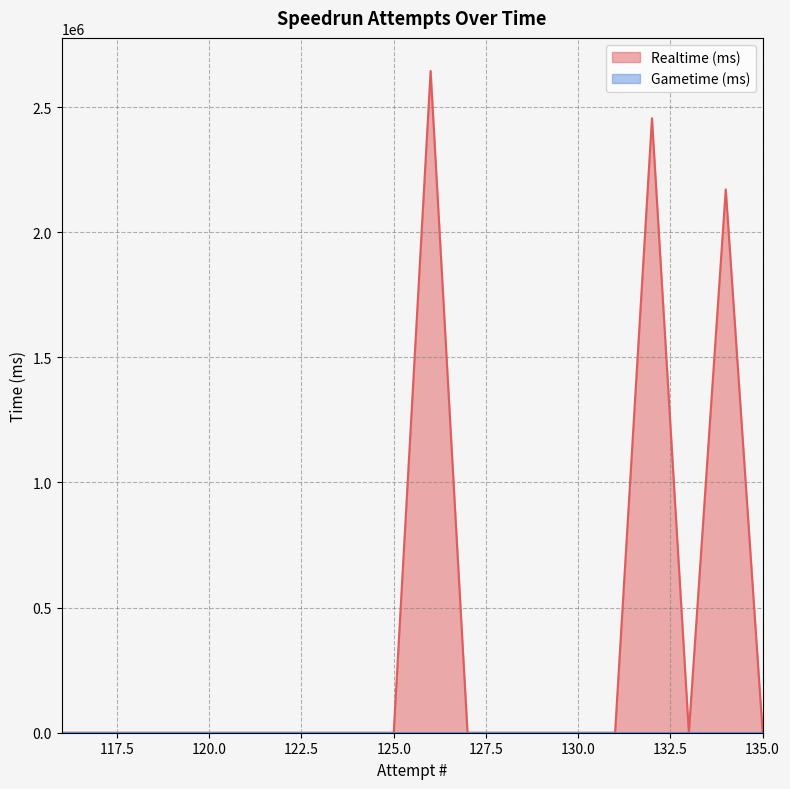

How many categories are shown in the chart?

20